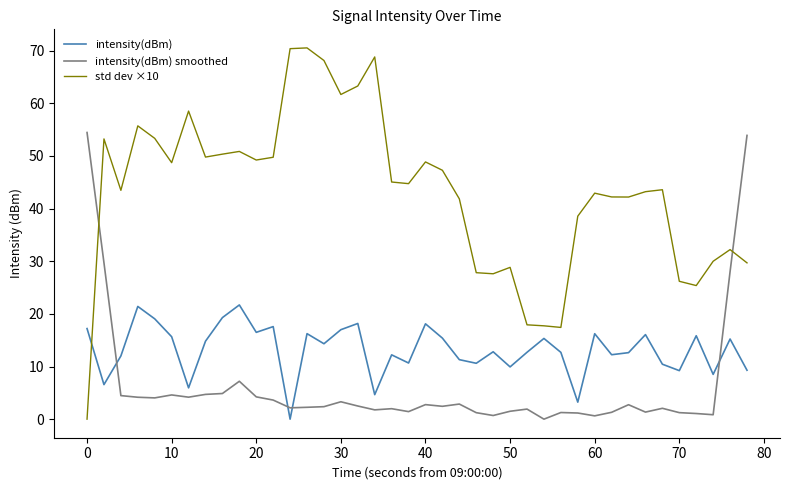

Rank the series by their maximum value, from lowest to highest.

intensity(dBm), intensity(dBm) smoothed, std dev ×10